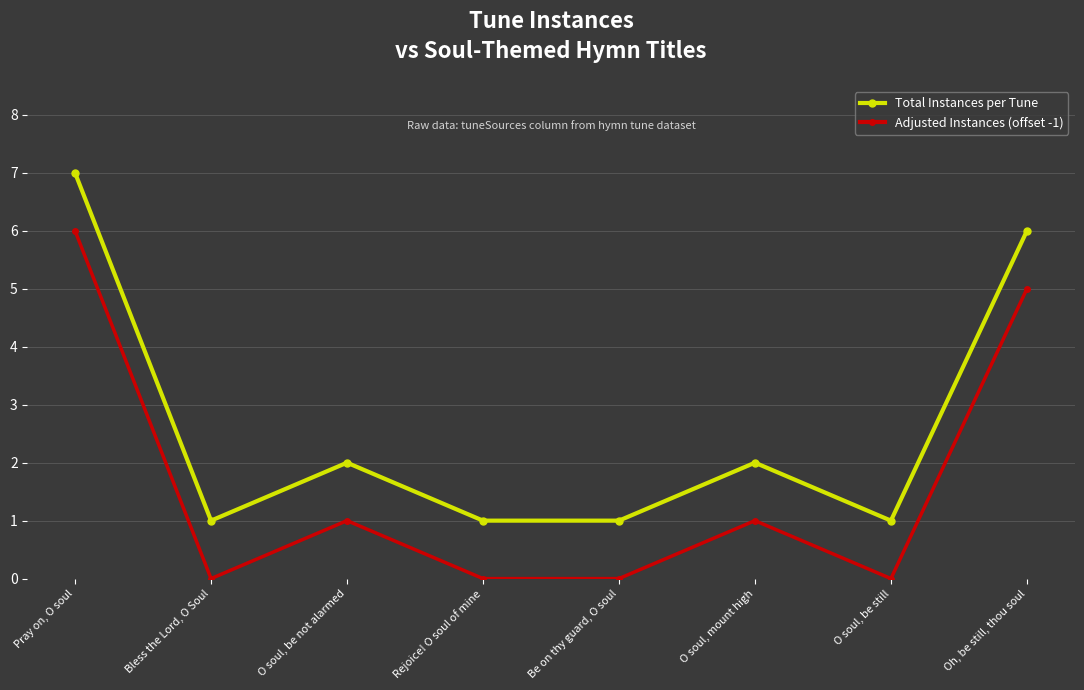

Rank the series by their average value, from lowest to highest.

Adjusted Instances (offset -1), Total Instances per Tune